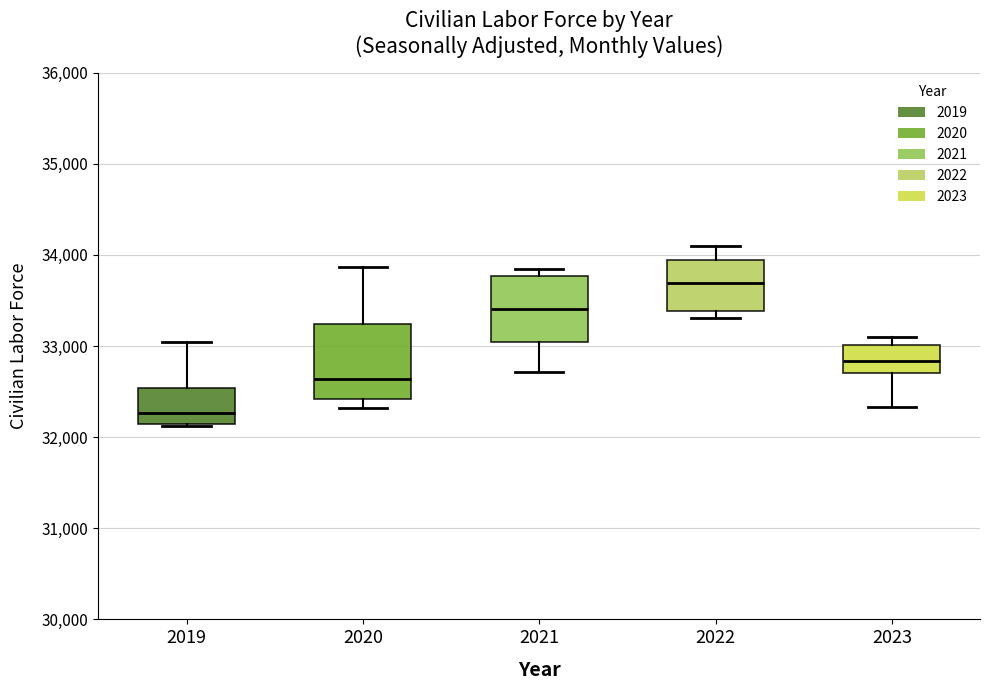

Where does the lower whisker of the box at x = 2021 end on the y-axis? The values are not printed on the chart, so give them approximately, as read against the axis.

32700